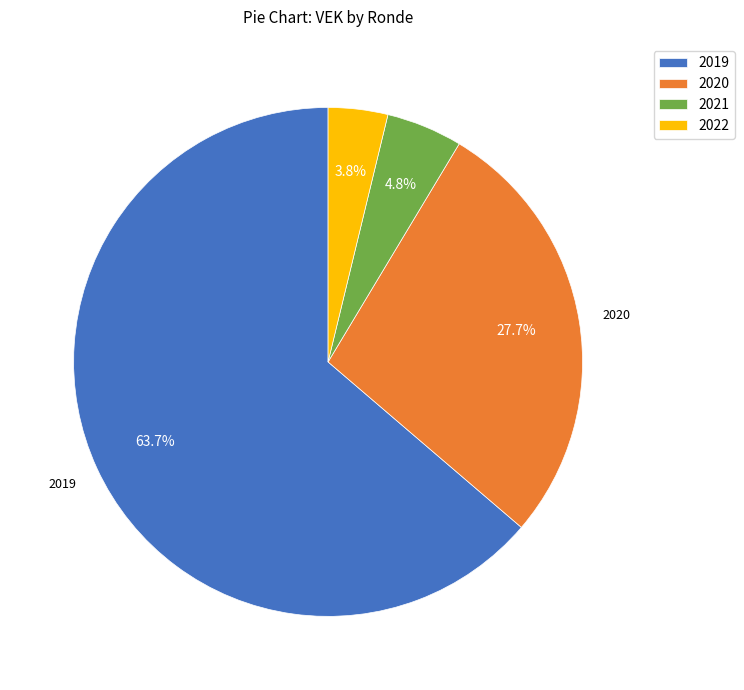

To the nearest percent, what is the difference between the largest and smallest slice percentages?

60%